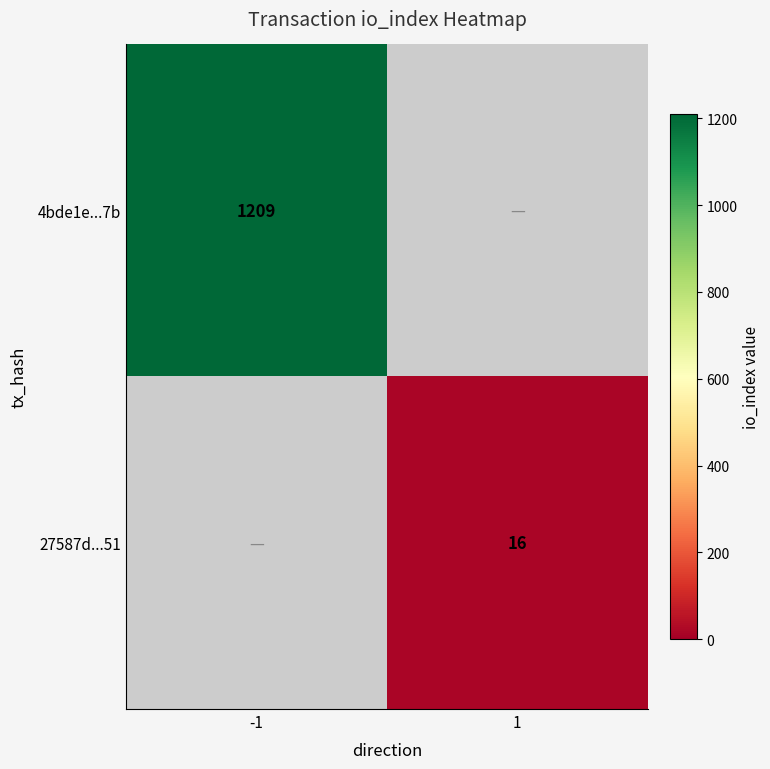

Is it true that 4bde1e...7b equals 1209 at -1?

True